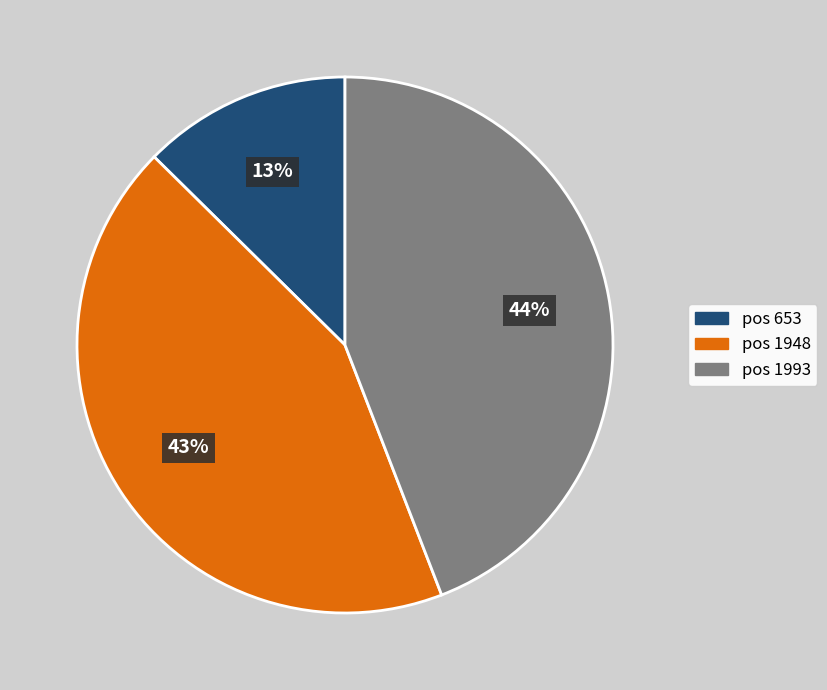

Is there a majority slice in this chart?

No